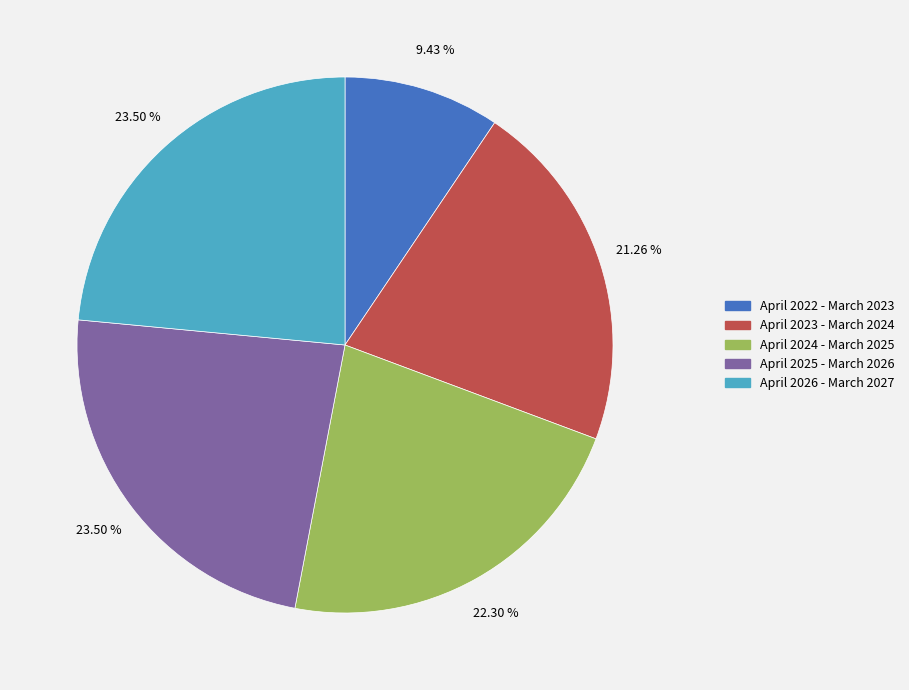

Combined, do April 2023 - March 2024 and April 2025 - March 2026 account for over 50%?

No